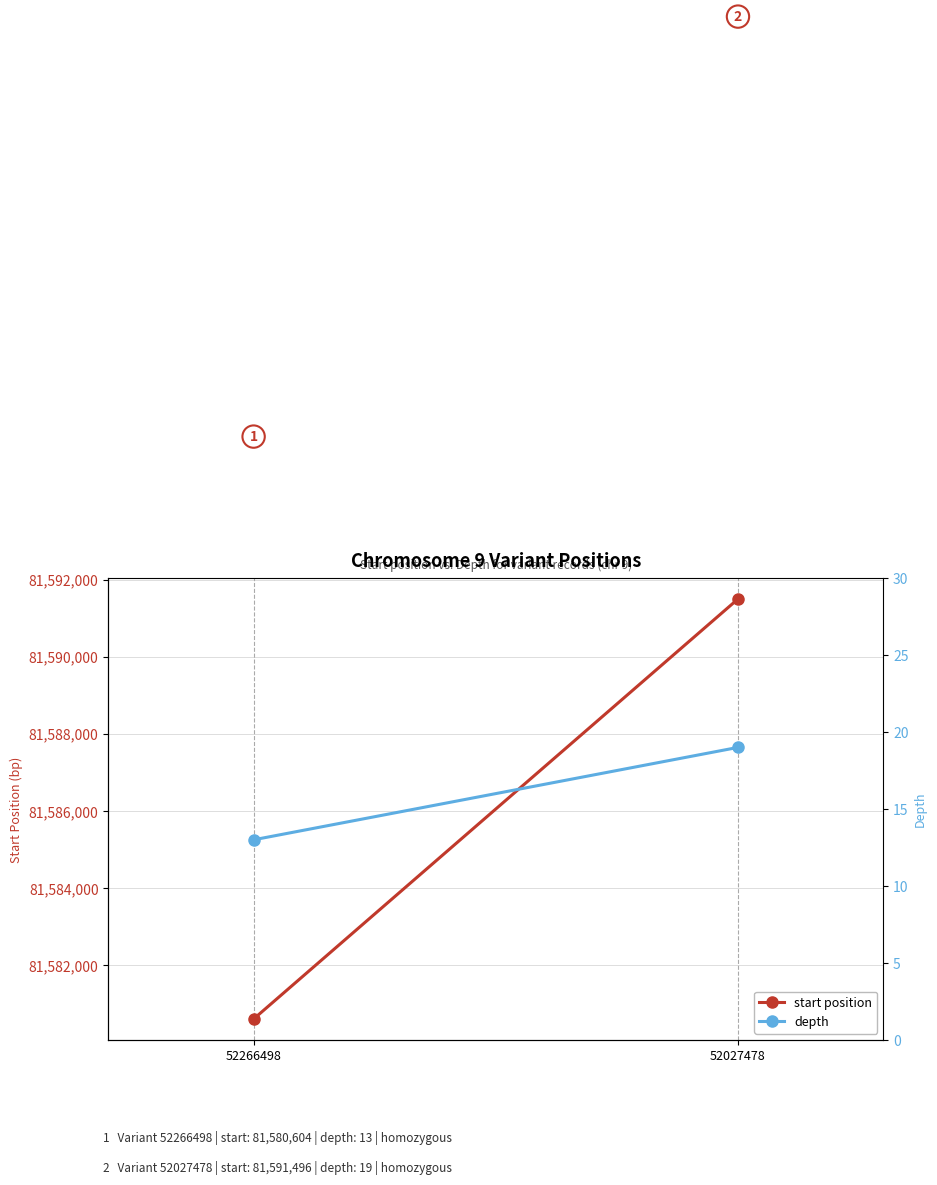

What is the total value across all series at 52027478?

81591515